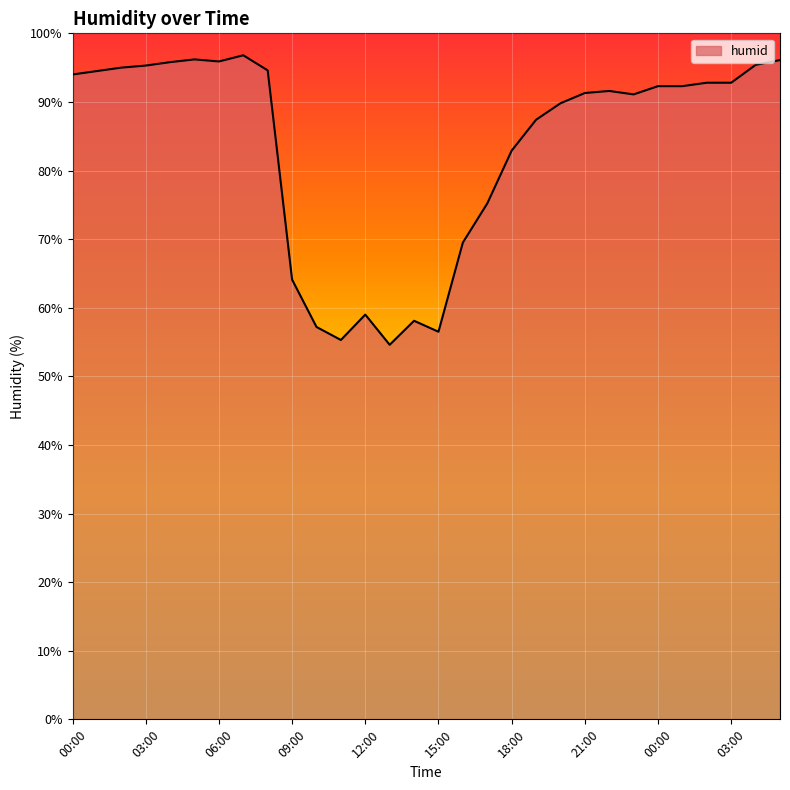

What is the minimum value shown in the chart?

54.6